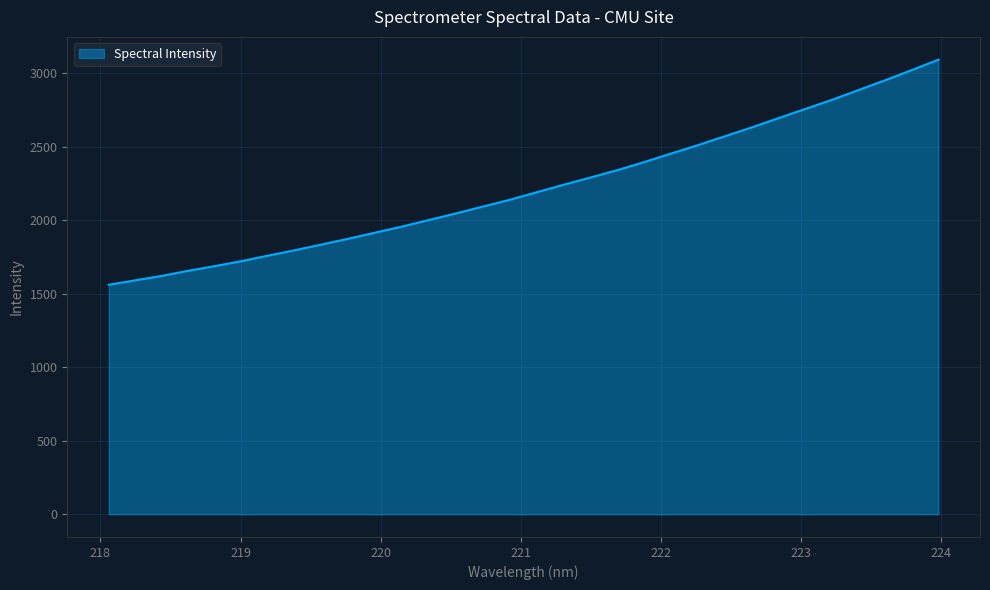

What is the minimum value shown in the chart?

1561.2